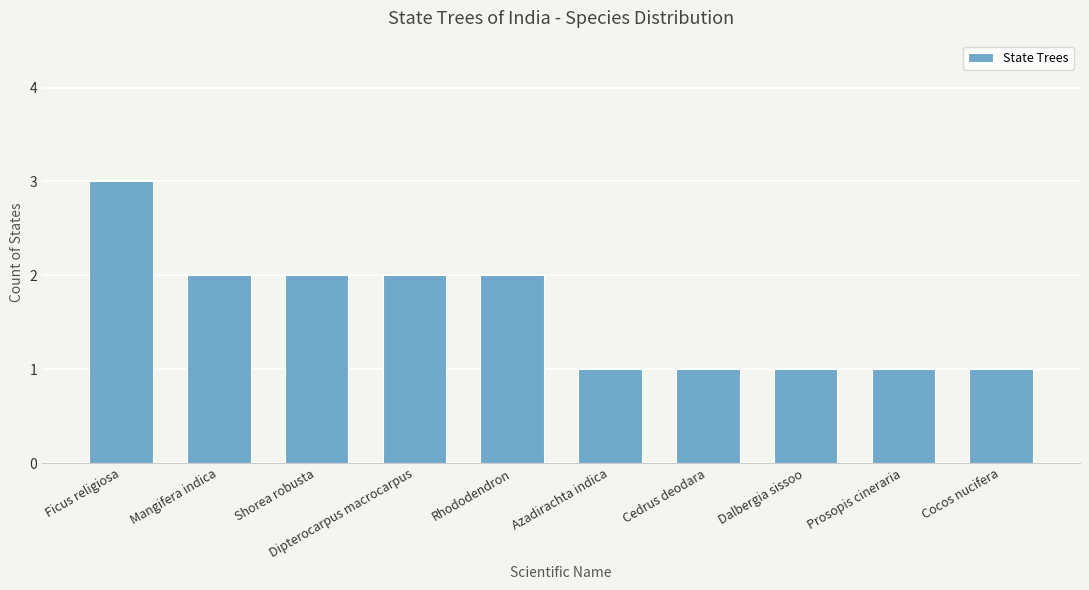

What is the difference between the maximum and minimum values?

2